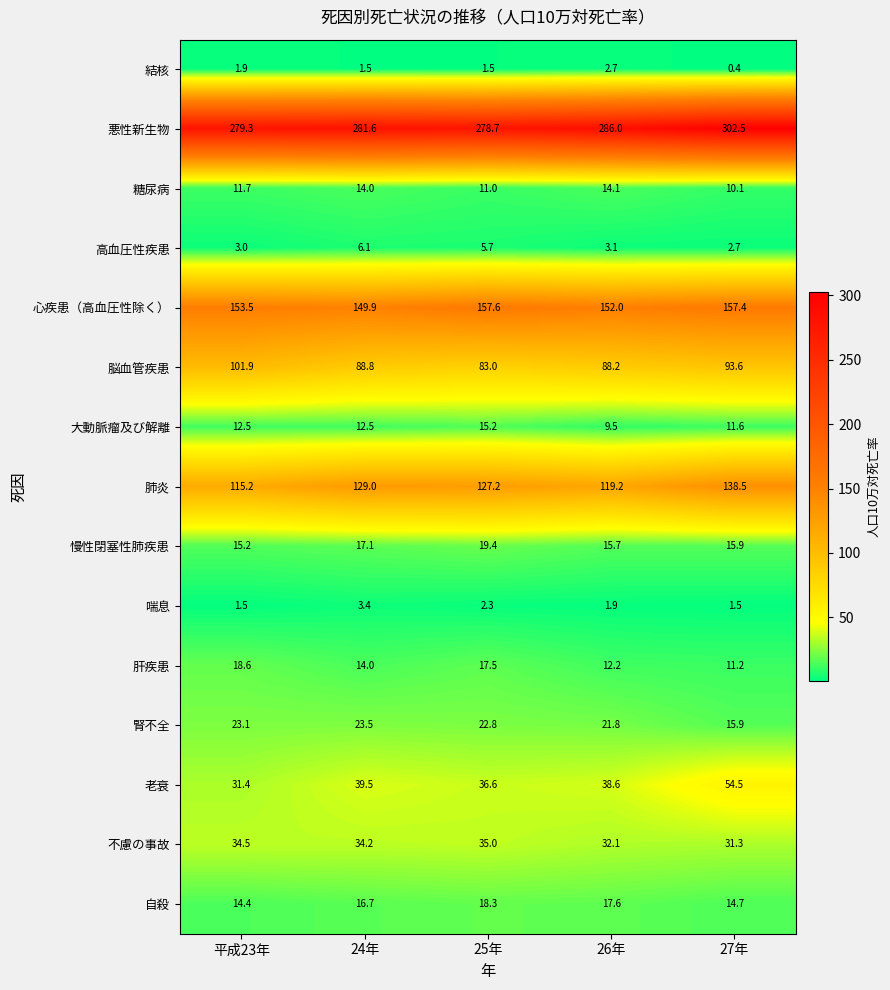

Which series has the widest spread of values?

悪性新生物